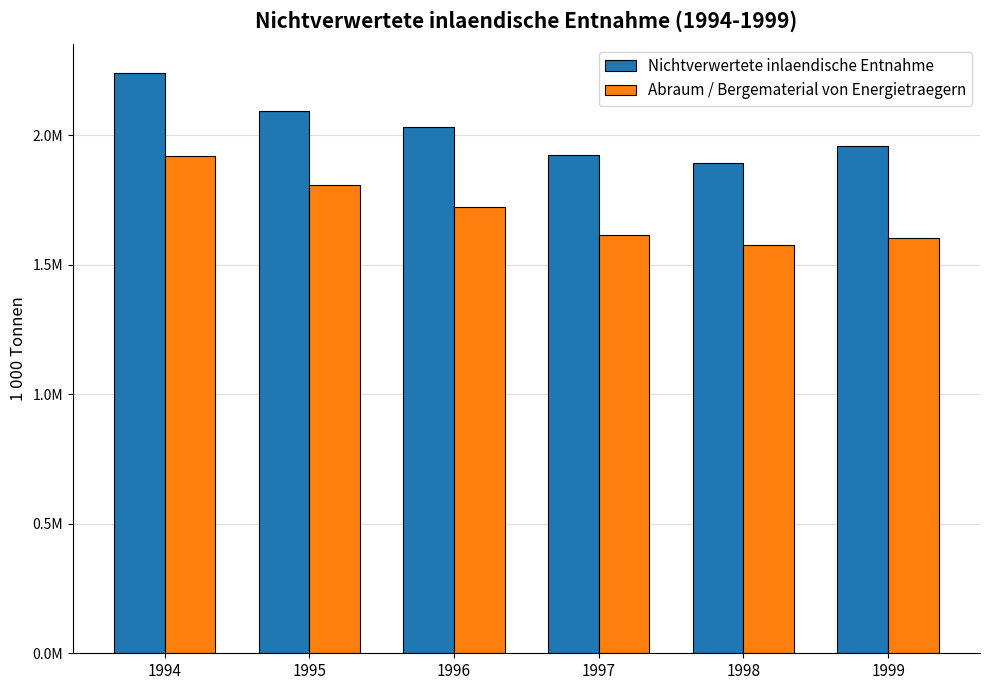

Which series has the largest total across all categories?

Nichtverwertete inlaendische Entnahme